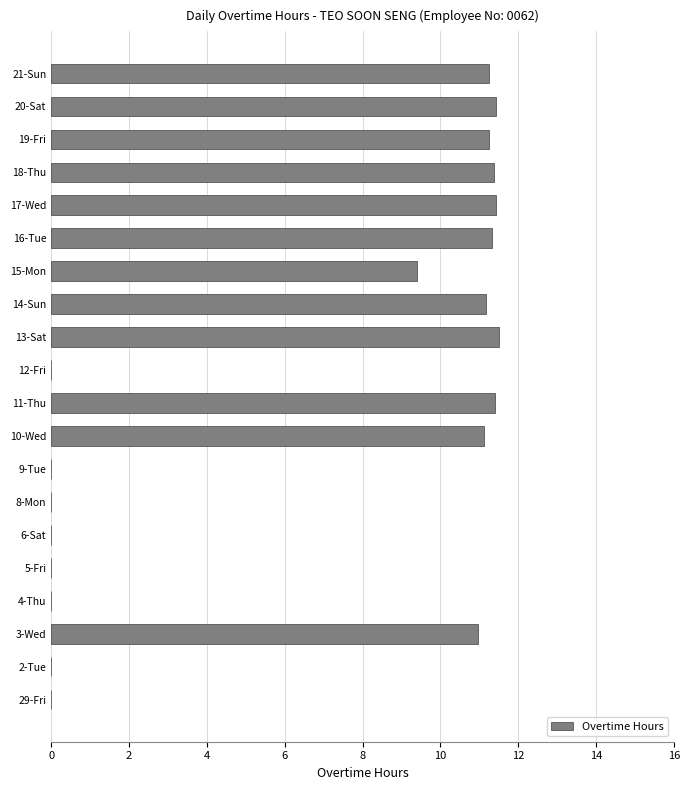

Count the number of data series in this chart.

1